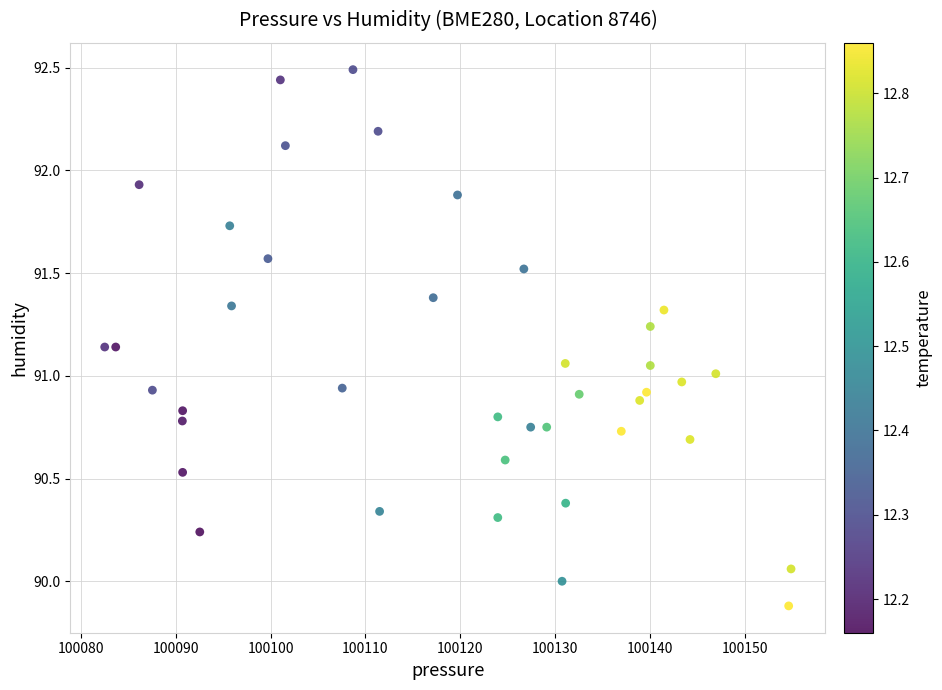

What is the range of Y values (max minus min)?

2.6